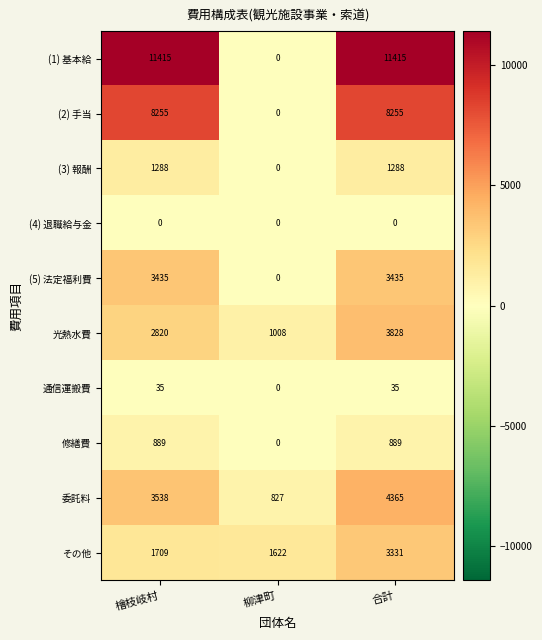

What is the average value of the 委託料 series?

2910